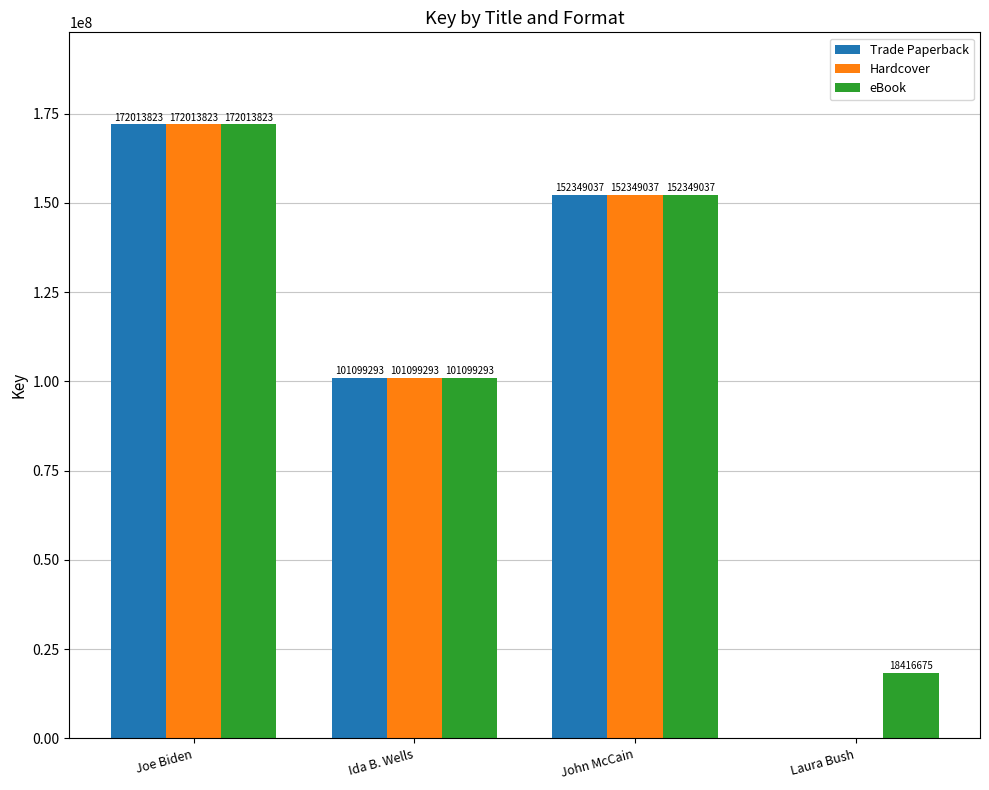

What is the highest value of the eBook series?

172013823